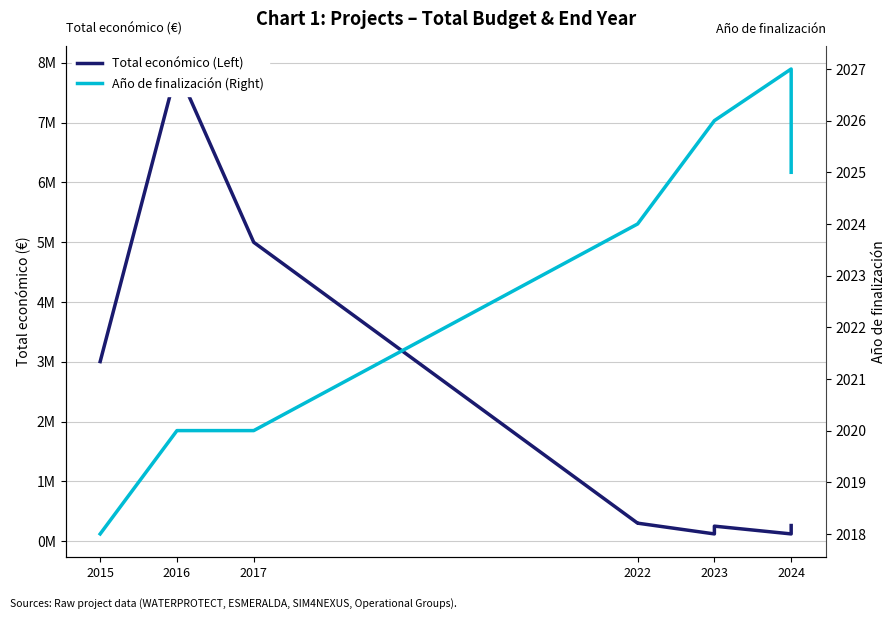

Where is Total económico (Left) nearest to the value 4007828?

2017